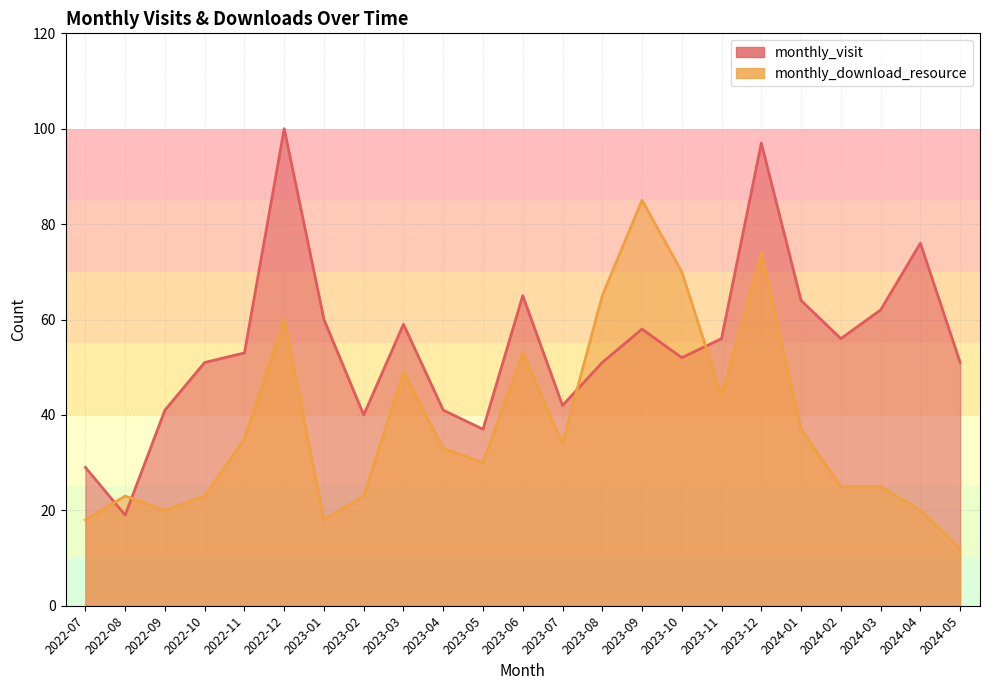

Count the number of categories in the chart.

23